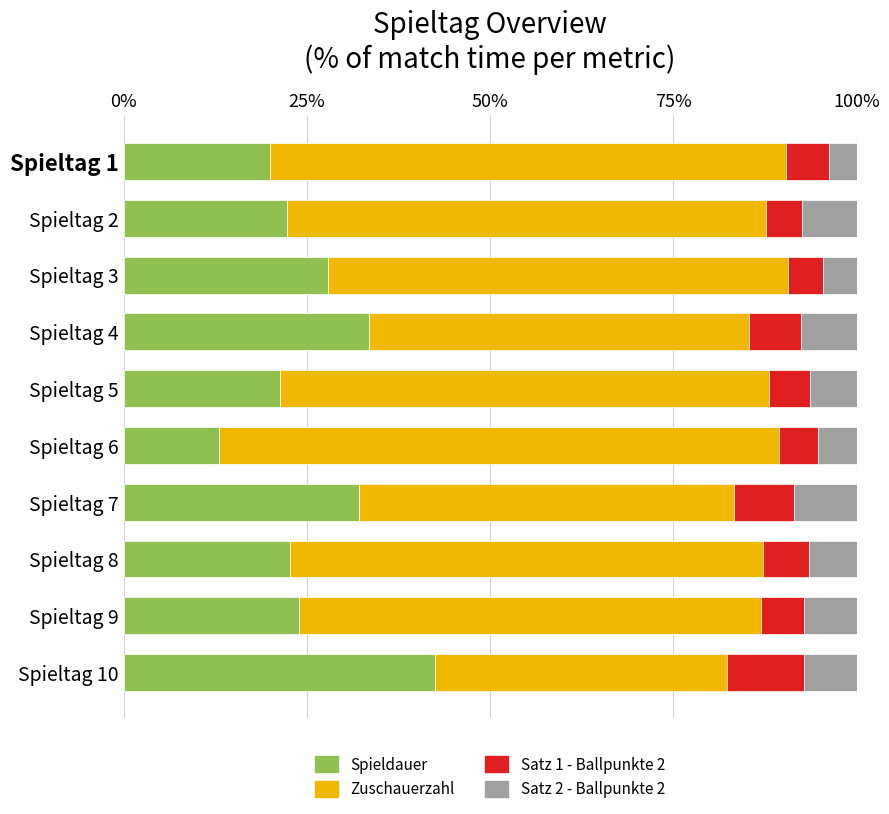

What is the total value across all series at Spieltag 1?

100.0